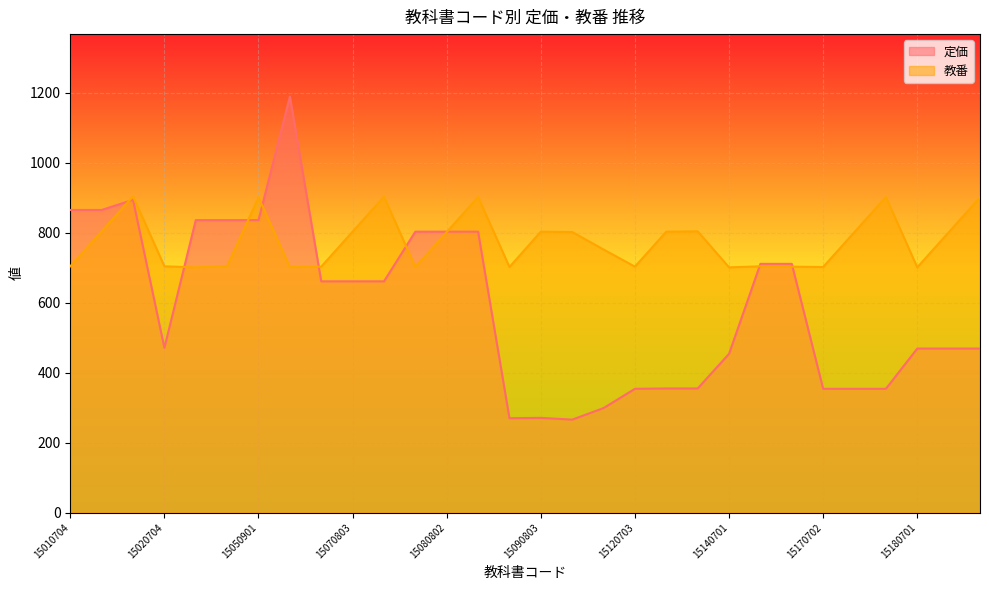

How many series are shown in this chart?

2